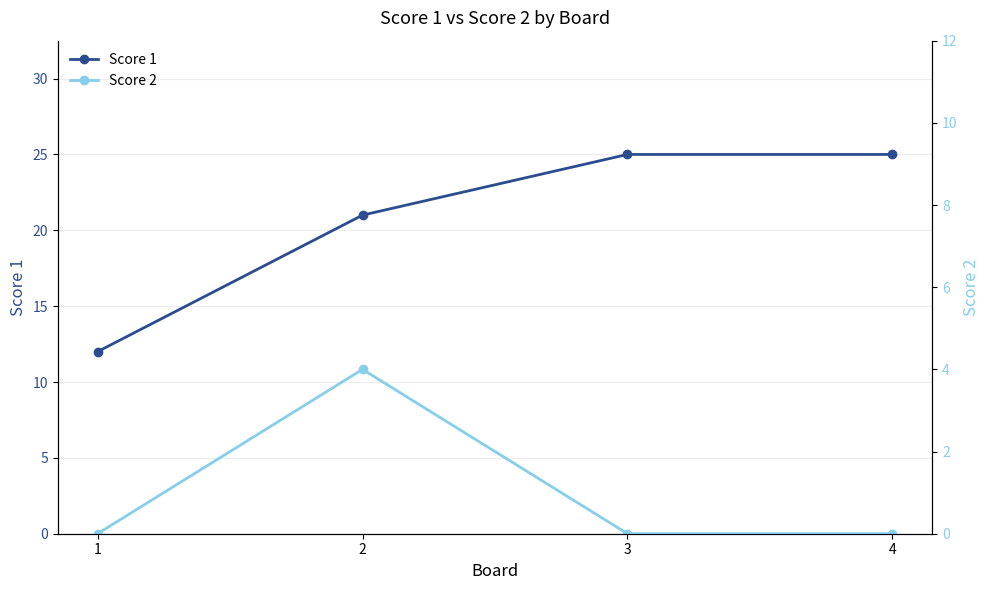

List the series in order of their overall mean, lowest first.

Score 2, Score 1